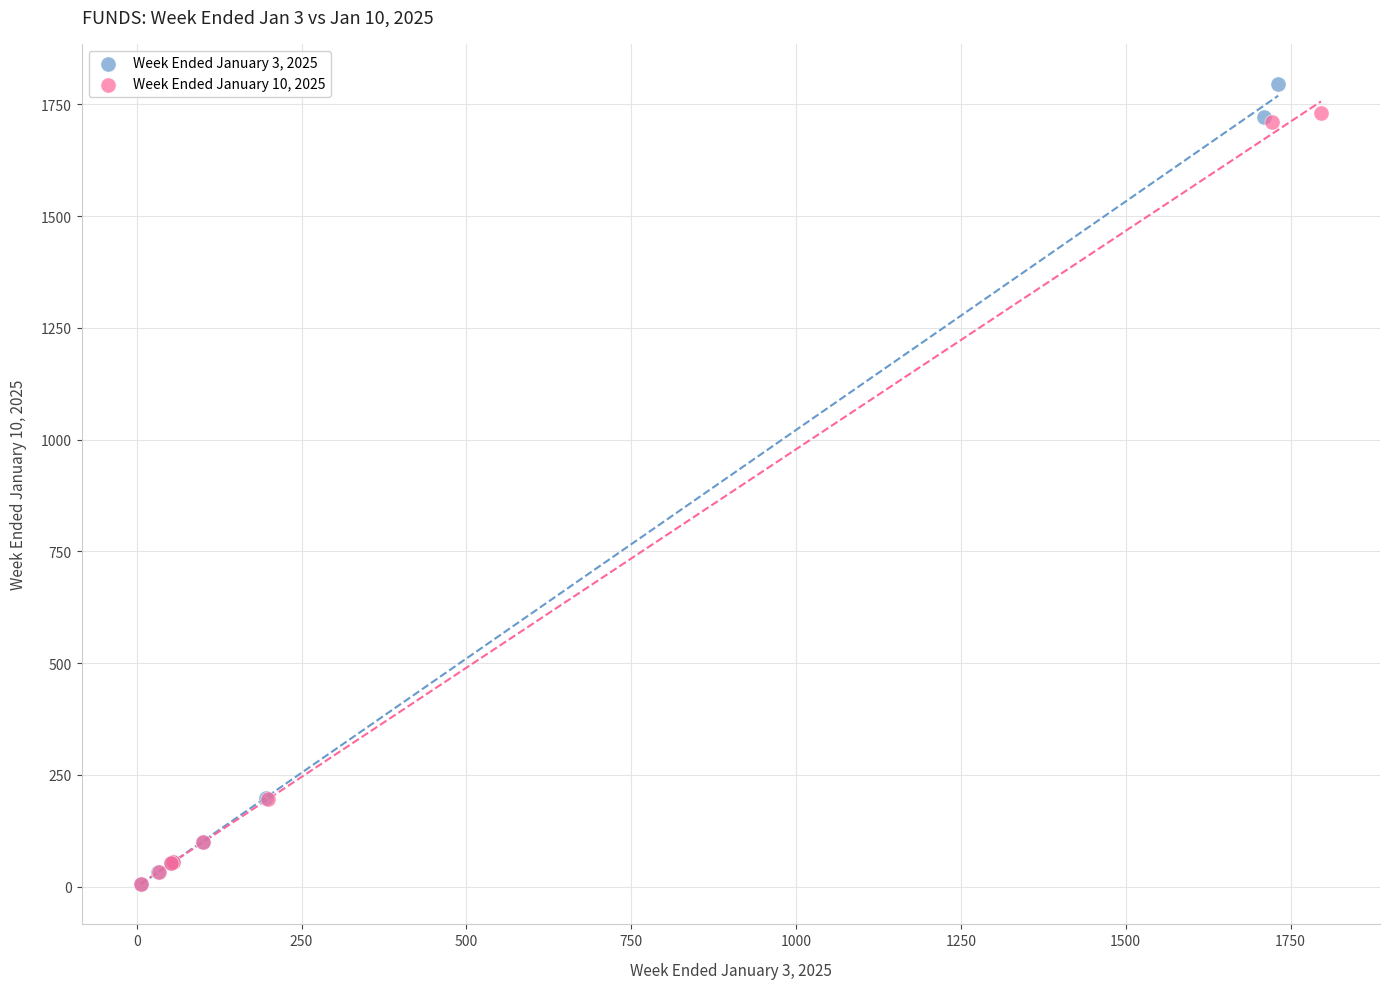

Which series has the widest spread of Y values?

Week Ended January 3, 2025